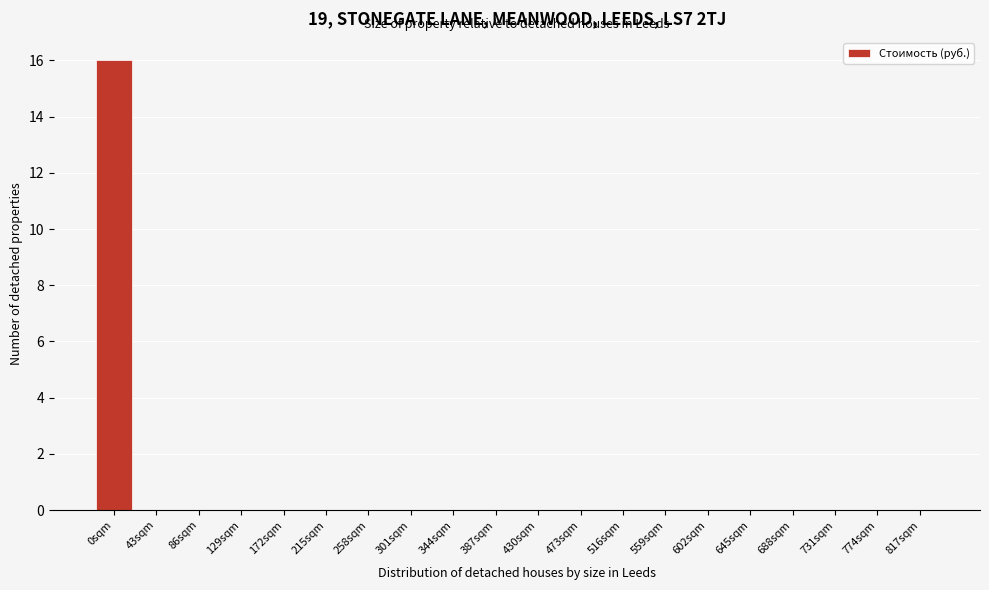

Reading left to right, extract all data points from this chart.

0sqm=16	43sqm=0	86sqm=0	129sqm=0	172sqm=0	215sqm=0	258sqm=0	301sqm=0	344sqm=0	387sqm=0	430sqm=0	473sqm=0	516sqm=0	559sqm=0	602sqm=0	645sqm=0	688sqm=0	731sqm=0	774sqm=0	817sqm=0